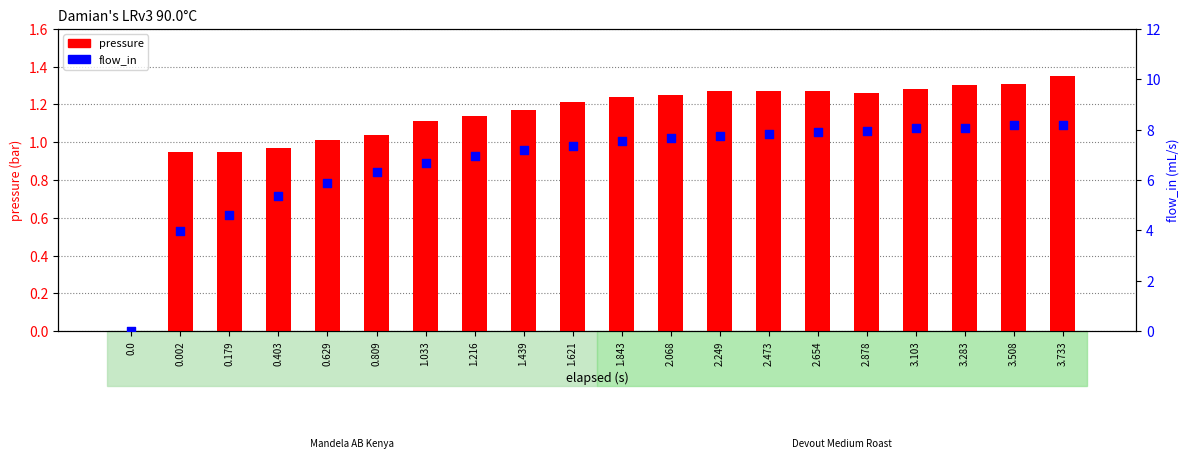

Which series reaches the maximum Y coordinate?

flow_in